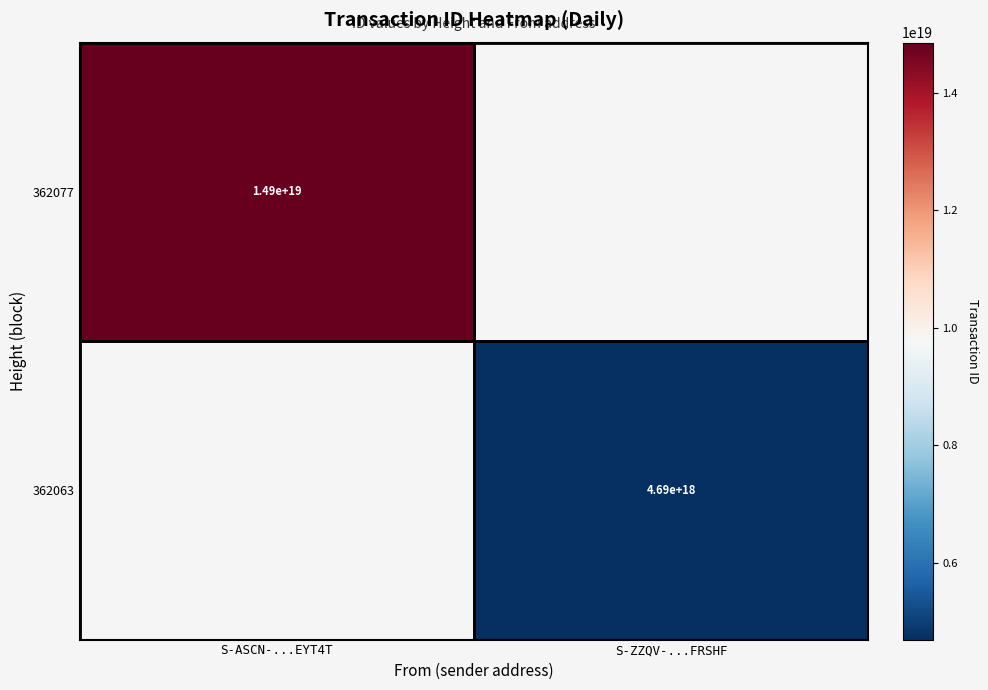

True or false: 362077 has a value of 14900000000000000000 at S-ASCN-...EYT4T.

True